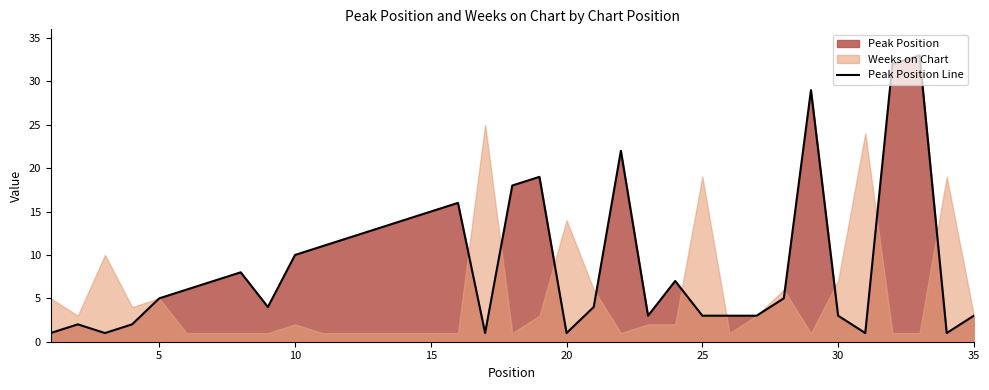

The Peak Position Line series shows 15 at 15. True or false?

True